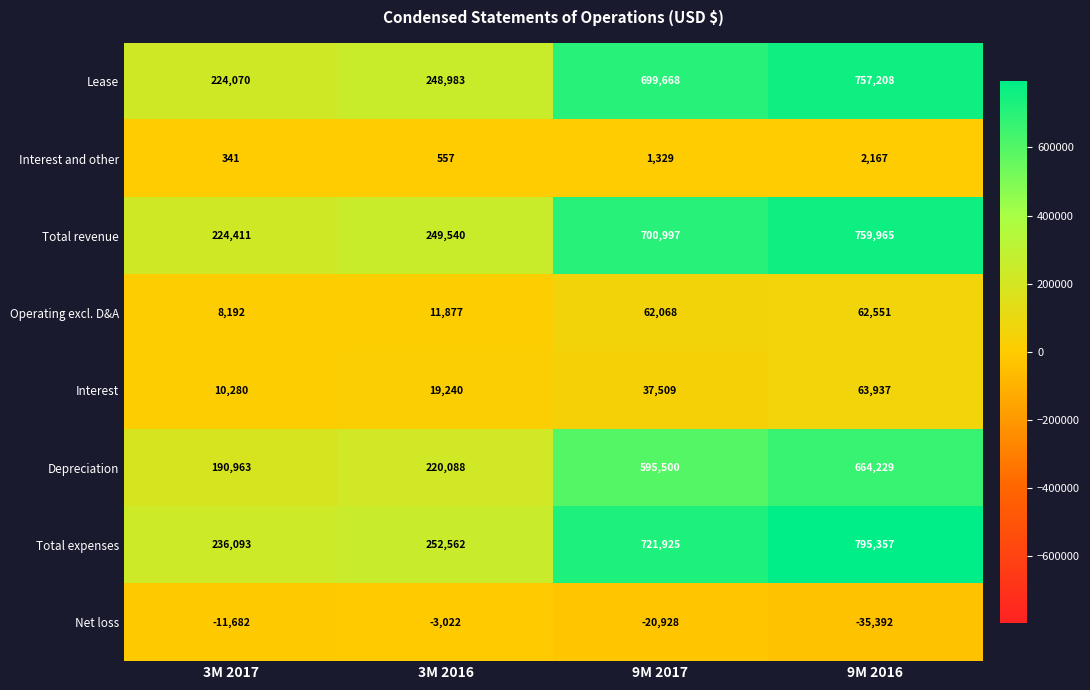

What is the difference between the highest and lowest values at 3M 2016?

255584